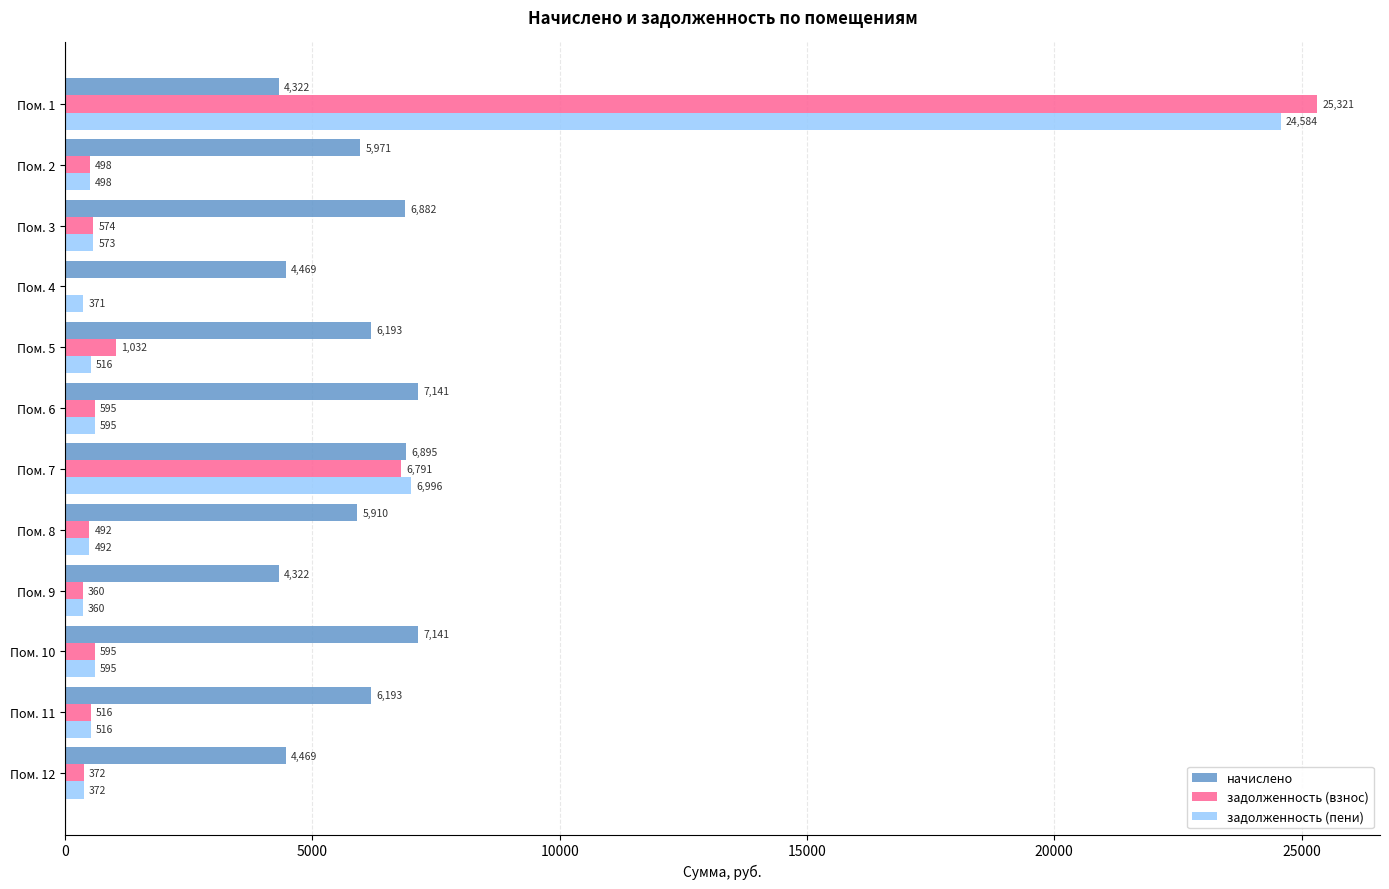

Which series changed the most between Пом. 3 and Пом. 11?

начислено